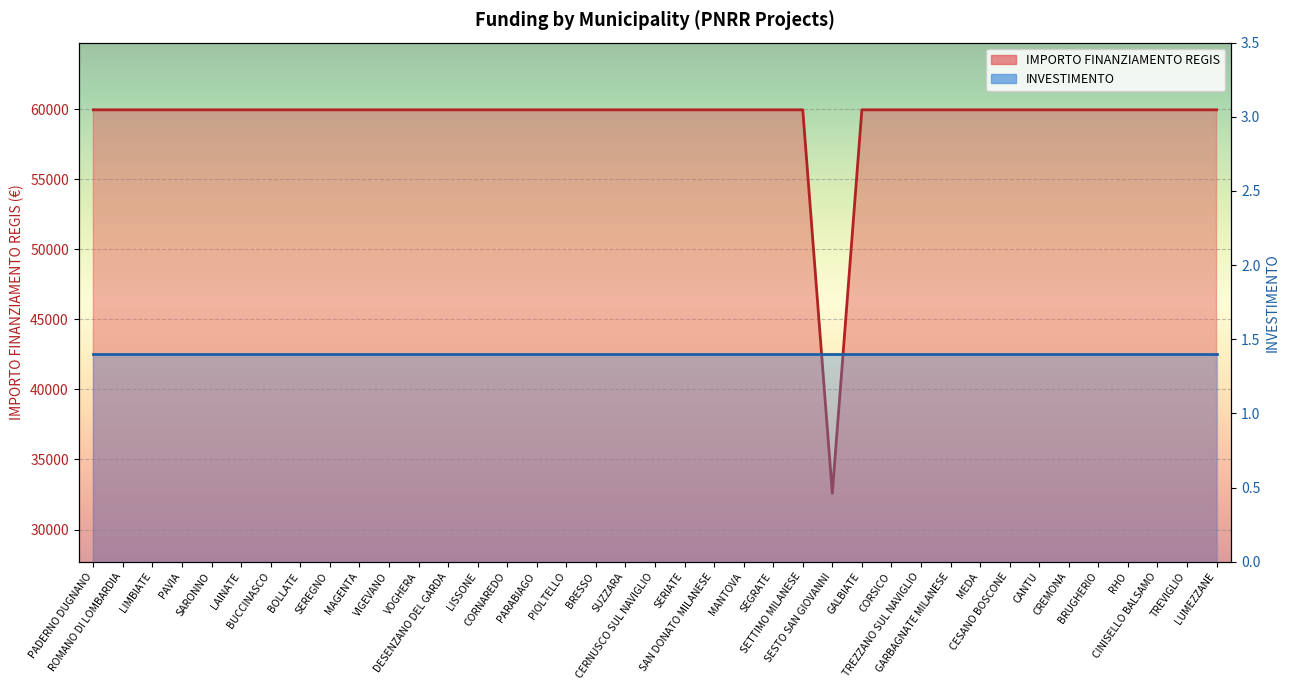

What is the approximate value at DESENZANO DEL GARDA, to the nearest 10?

59970